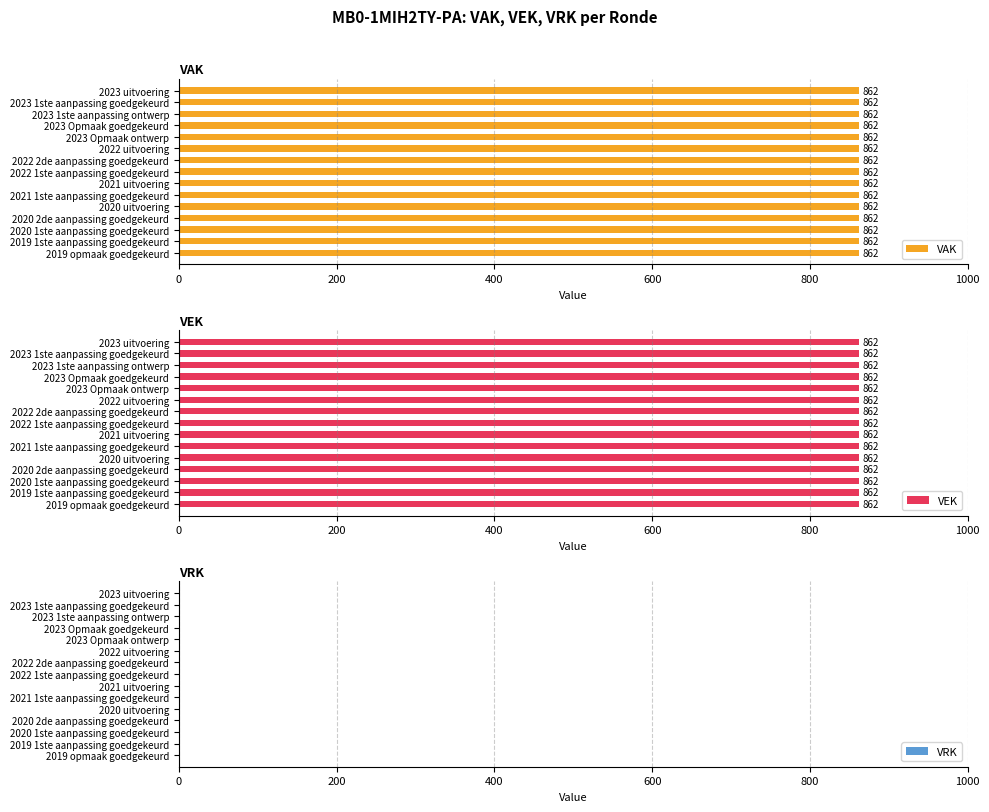

The value of VAK at 17 is 200. True or false?

False